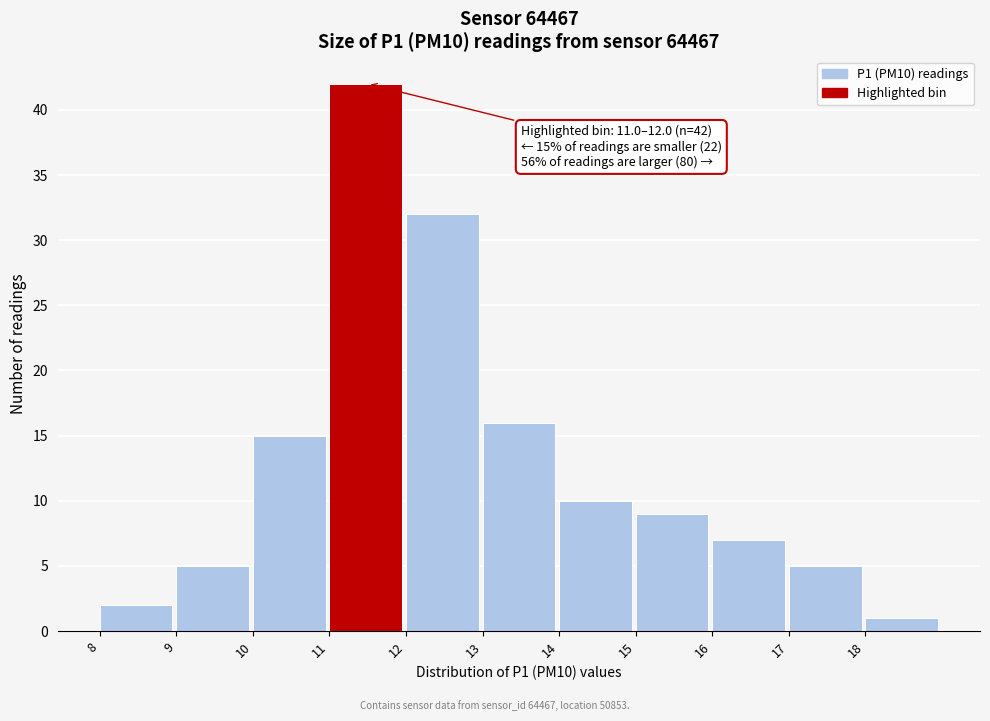

Which range on the x-axis has the tallest bar?

11 to 12